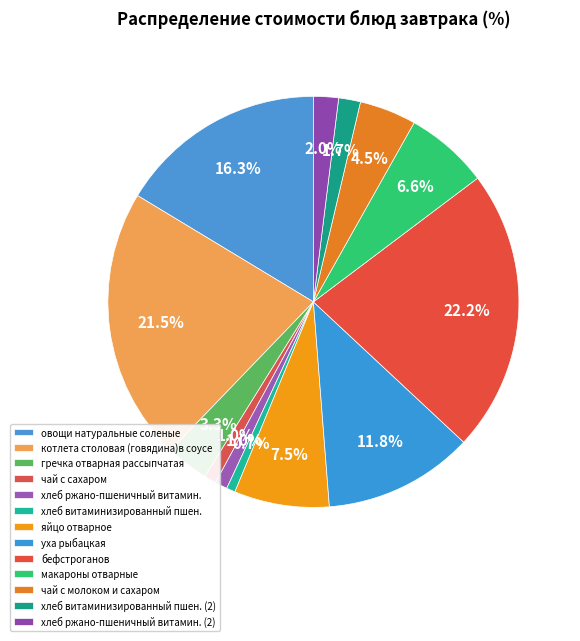

Do макароны отварные and хлеб ржано-пшеничный витамин. (2) together represent more than half of the pie?

No